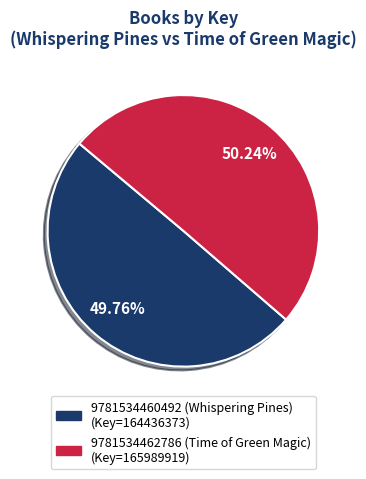

How many slices are in this pie chart?

2